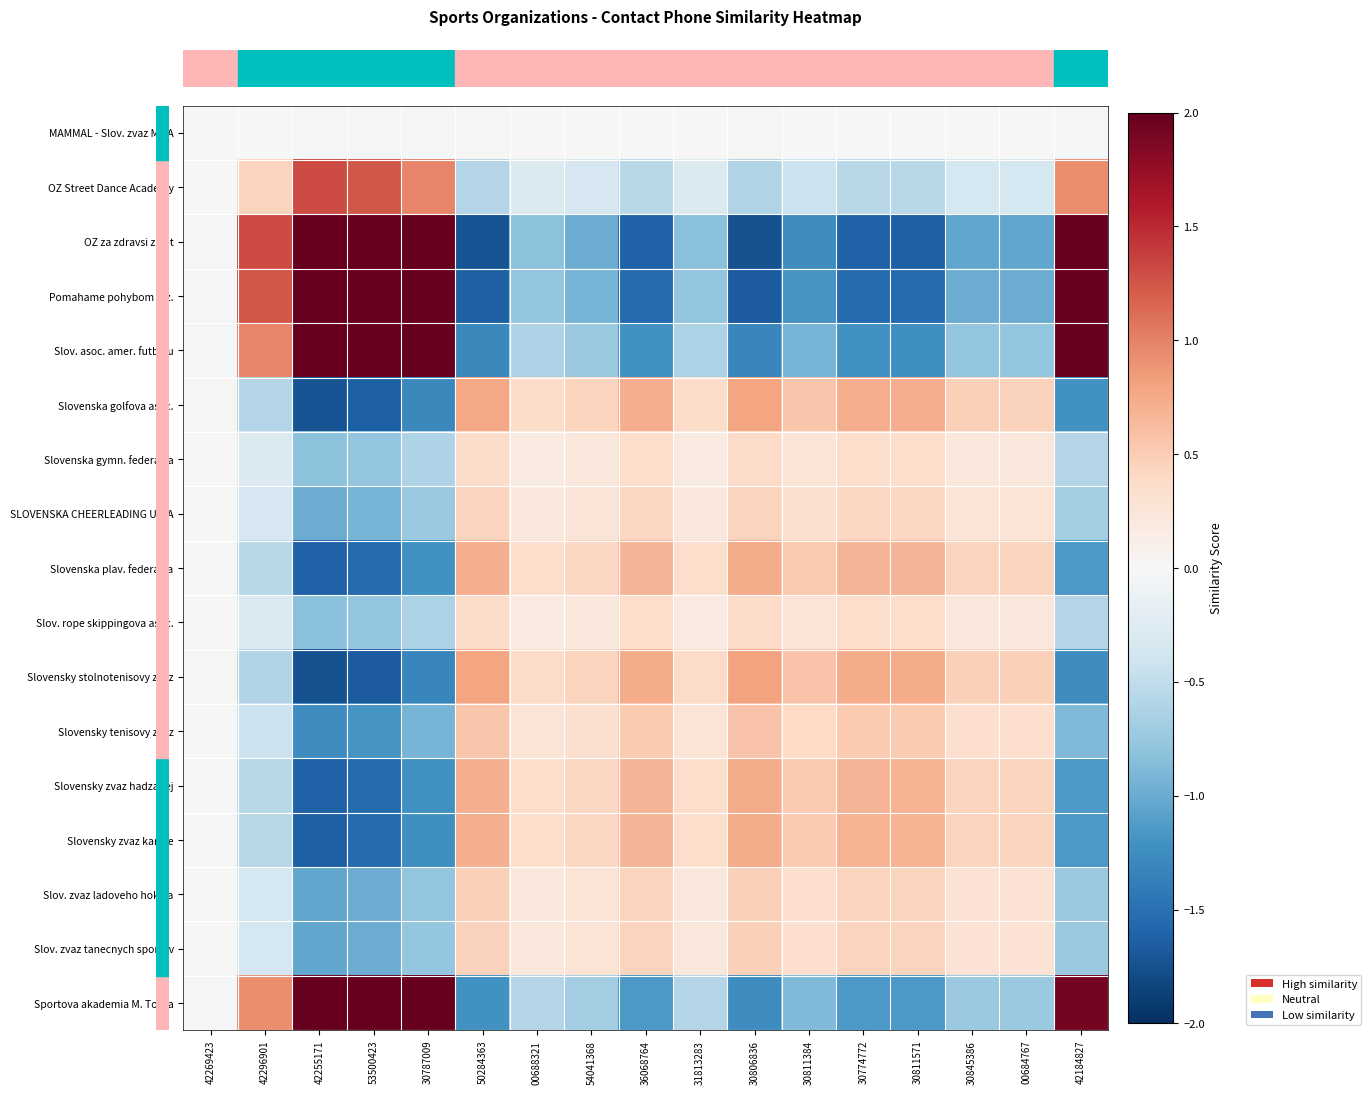

Which label corresponds to the largest value in the chart?

42255171